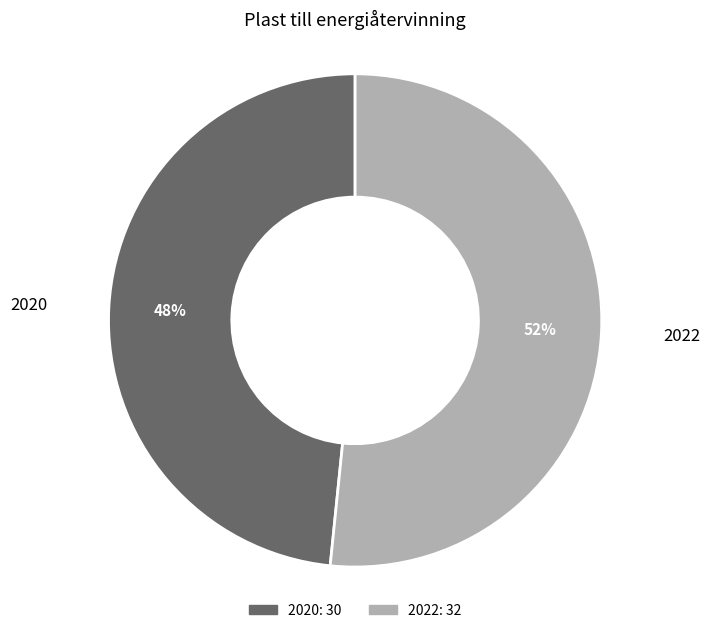

To the nearest percent, what is the average slice percentage?

50%